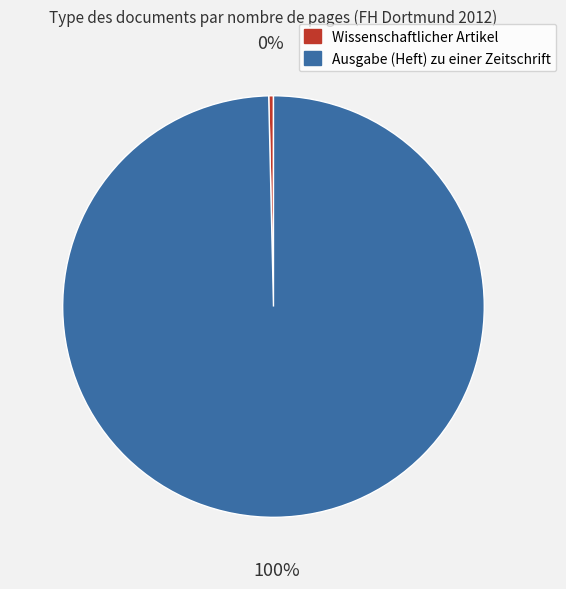

Is there any slice that represents more than half of the pie?

Yes